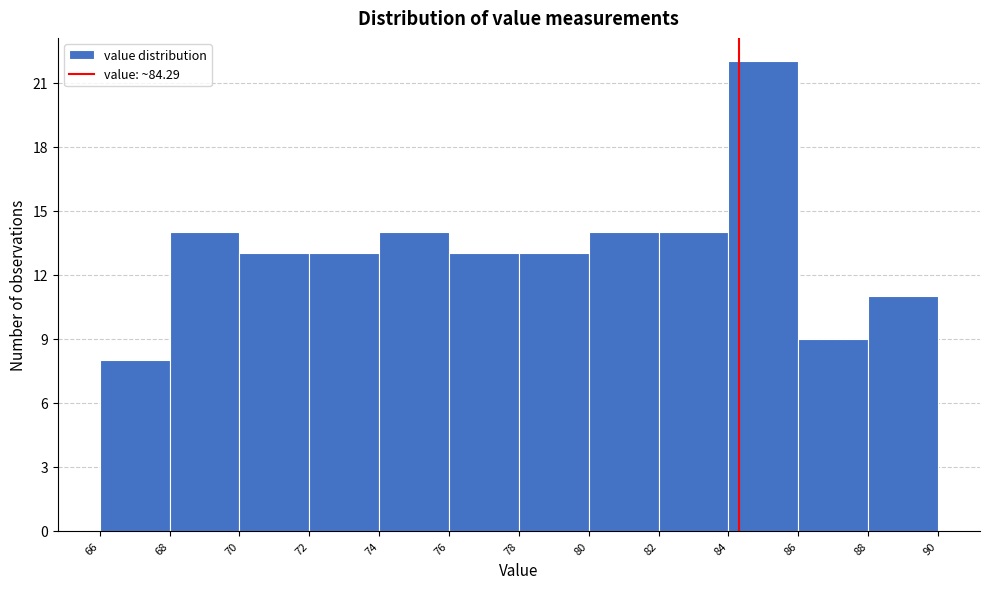

Which range on the x-axis has the tallest bar?

84 to 86